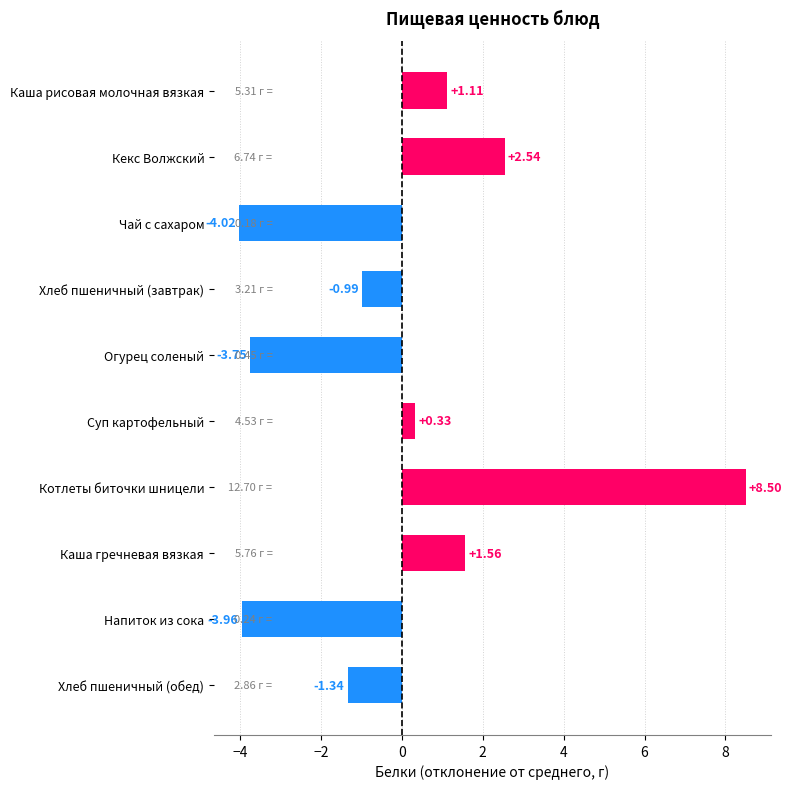

Approximately how many times larger is the value at Каша рисовая молочная вязкая compared to Кекс Волжский?

0.4